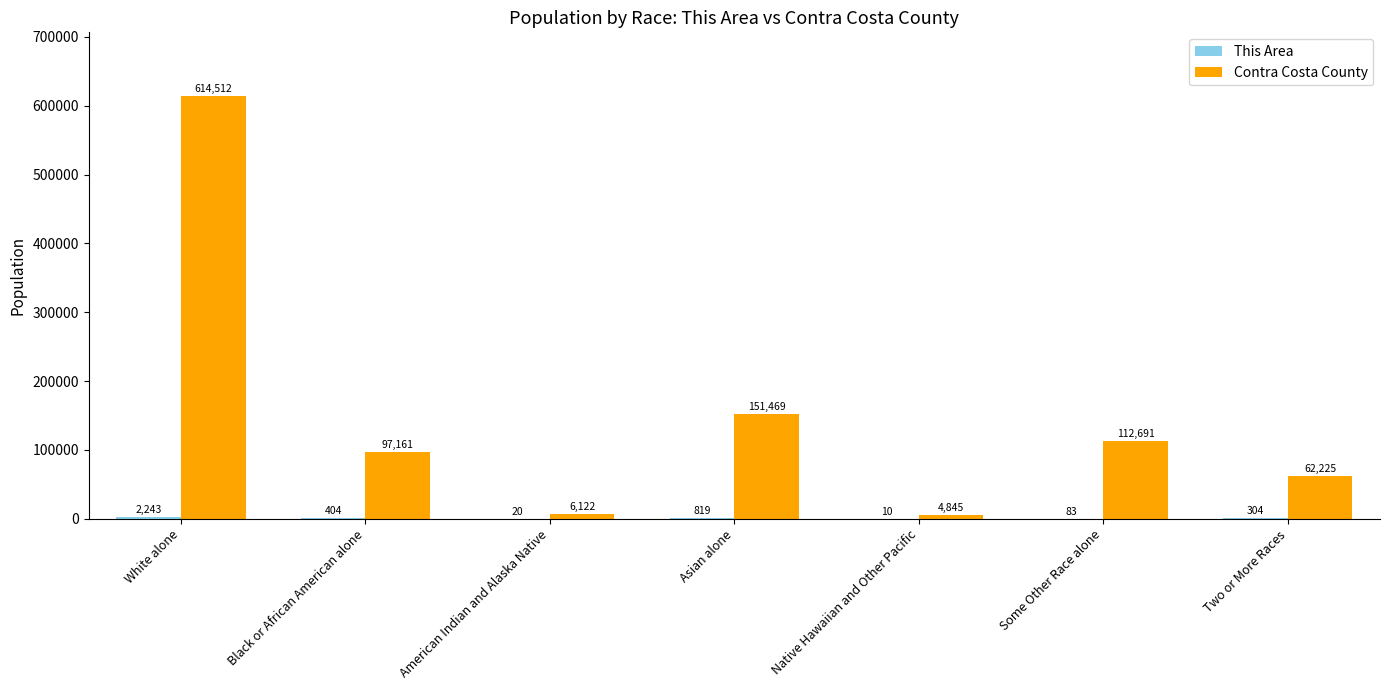

Which series has the largest total across all categories?

Contra Costa County